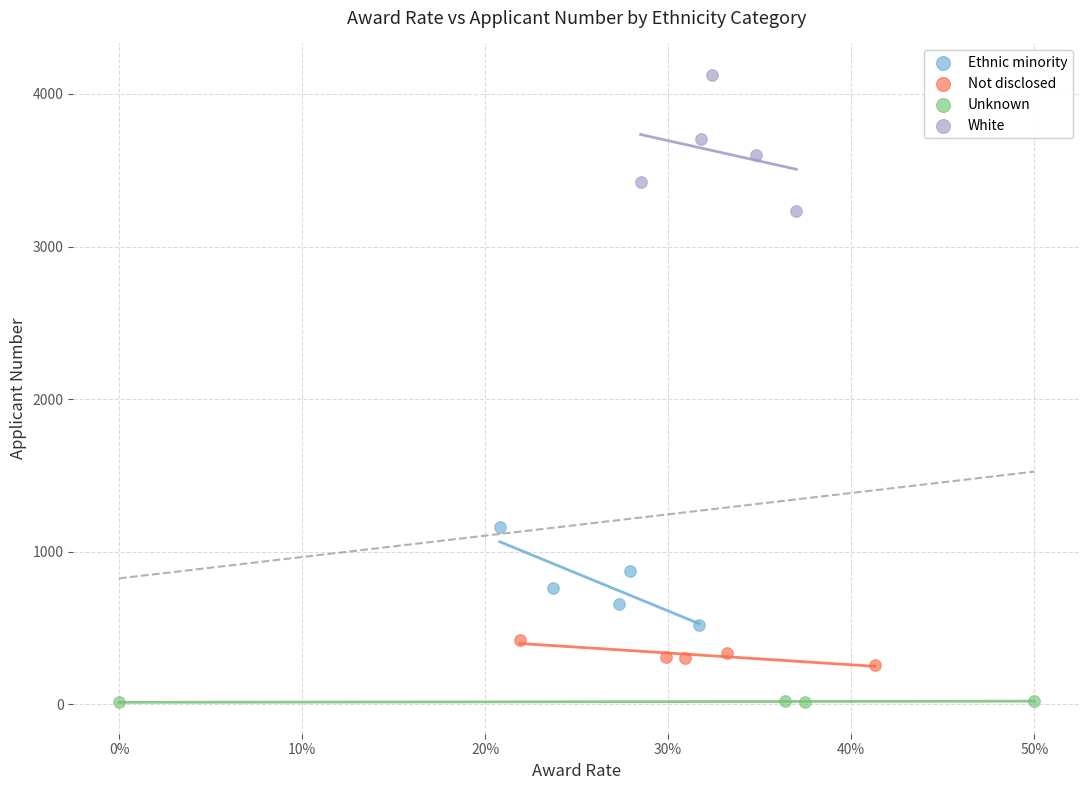

Which series has the largest Y range (max minus min)?

White